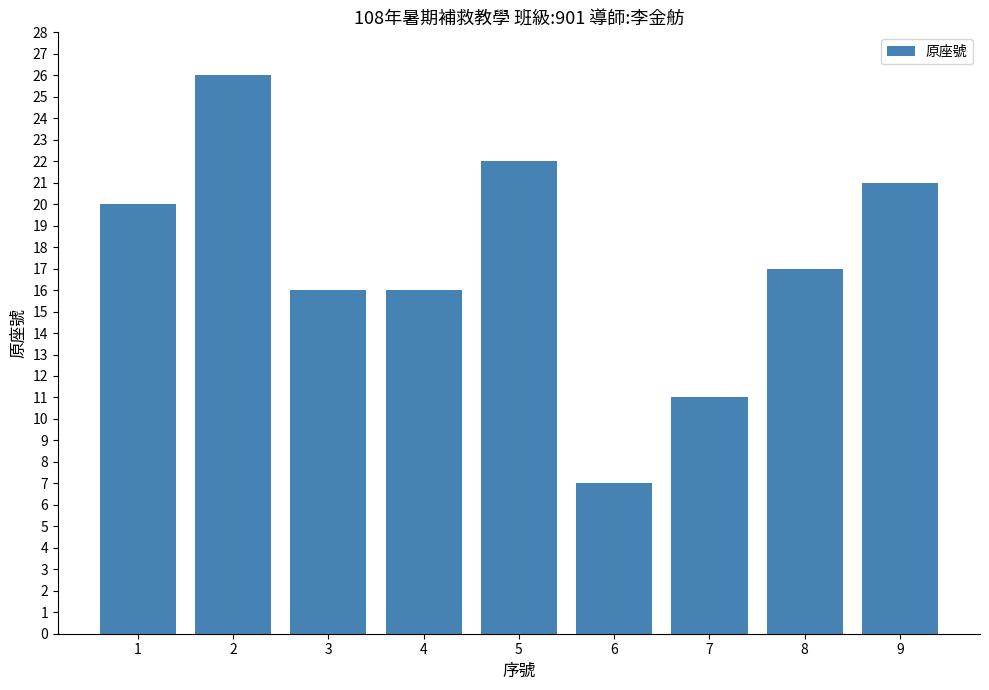

Between 6 and 4, which is larger?

4